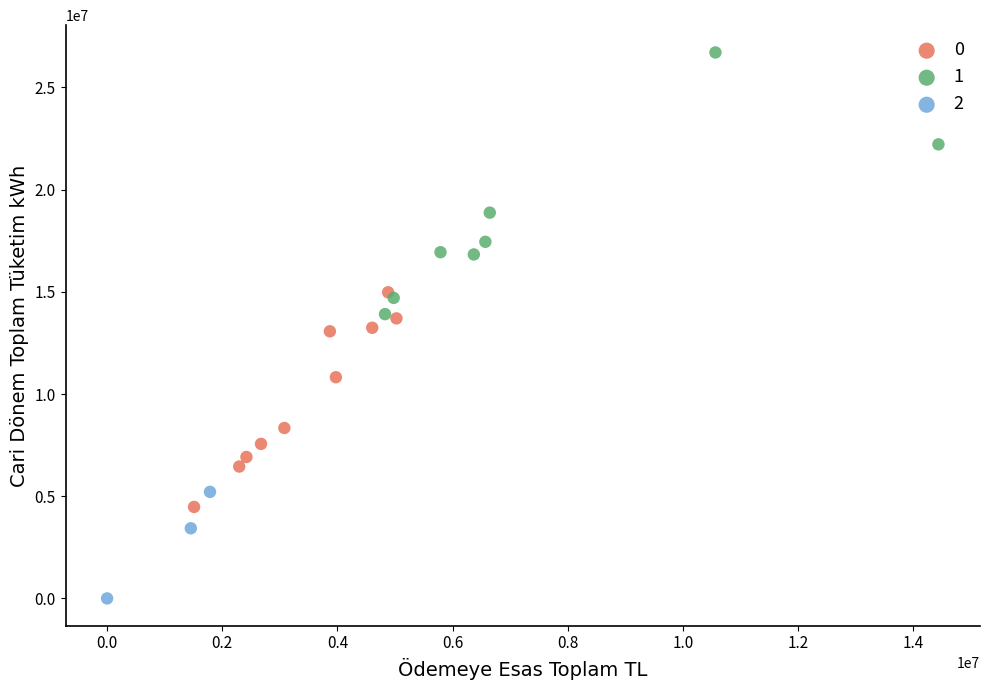

Which series contains the highest Y value?

1